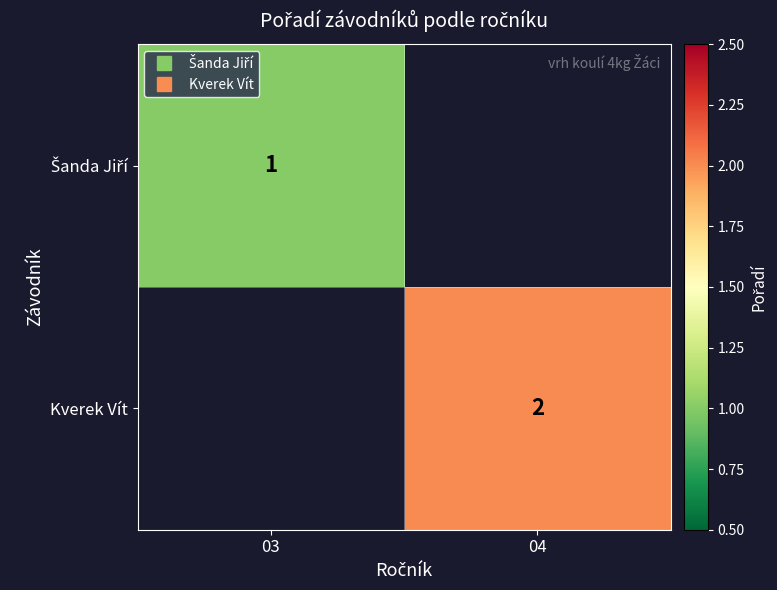

Which series has the widest spread of values?

Šanda Jiří